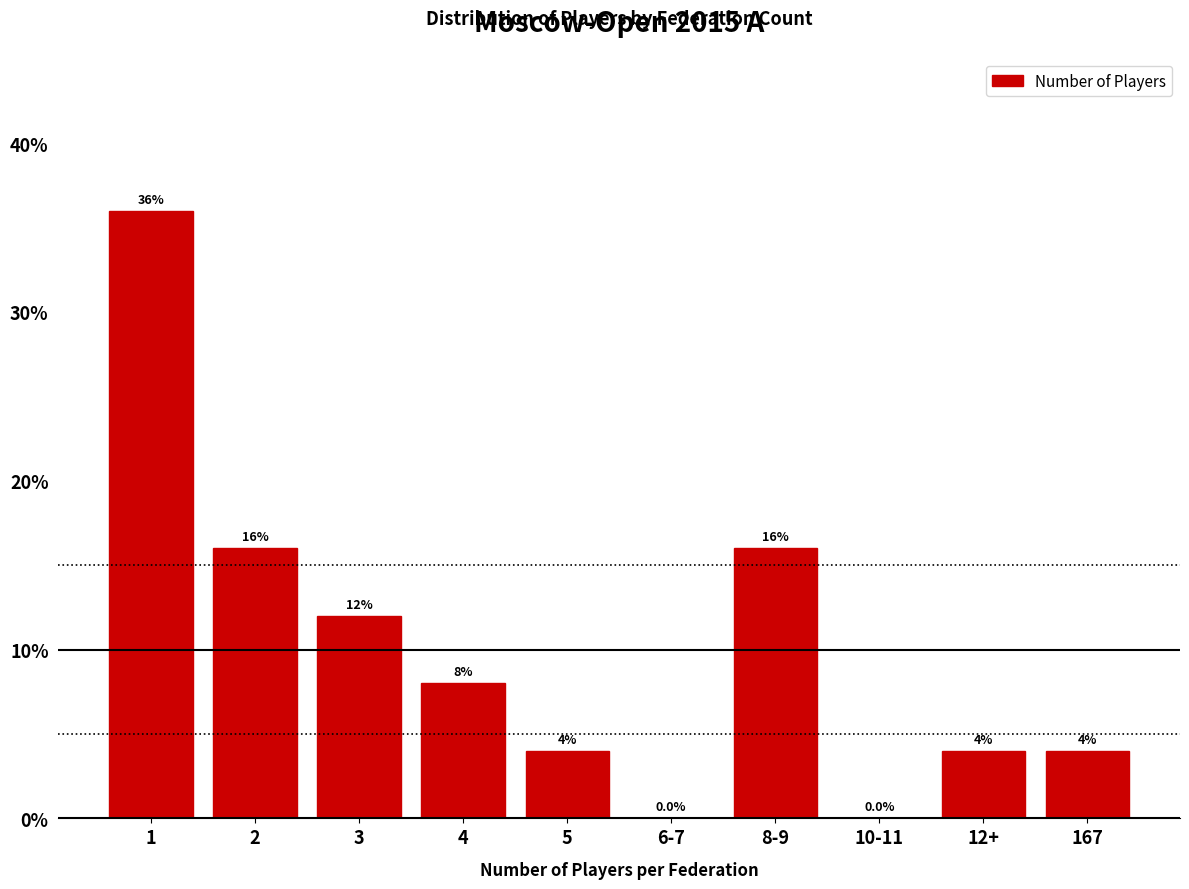

Reading left to right, list all the values displayed in this chart.

1=36	2=16	3=12	4=8	5=4	6-7=0	8-9=16	10-11=0	12+=4	167=4